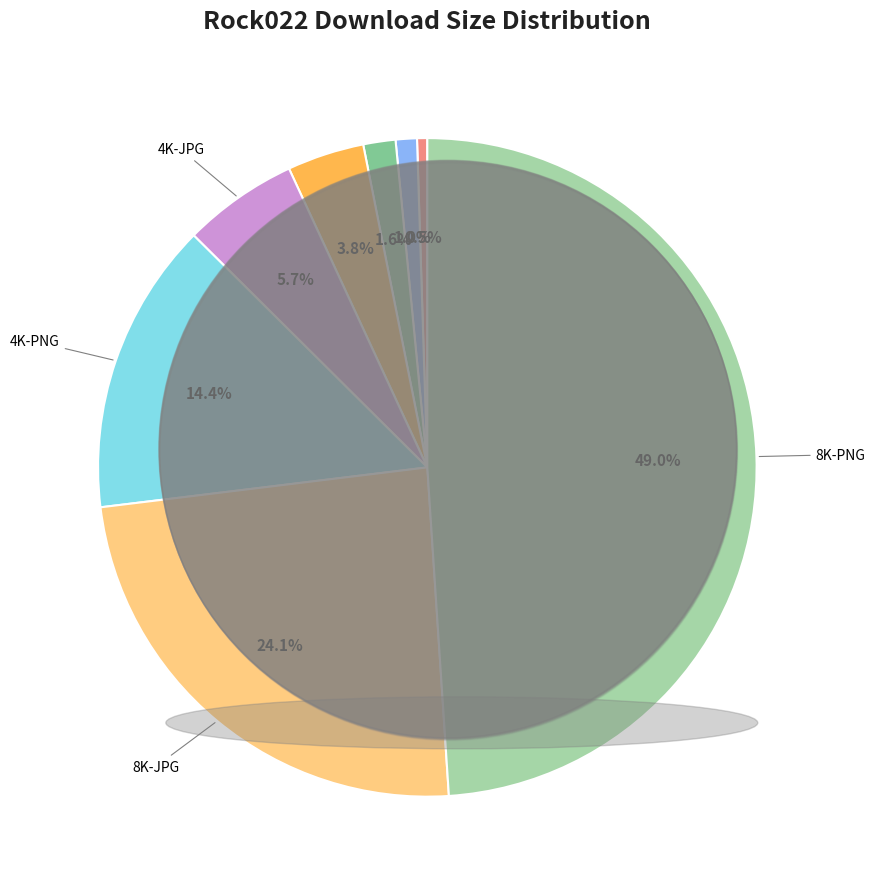

Is there a majority slice in this chart?

No